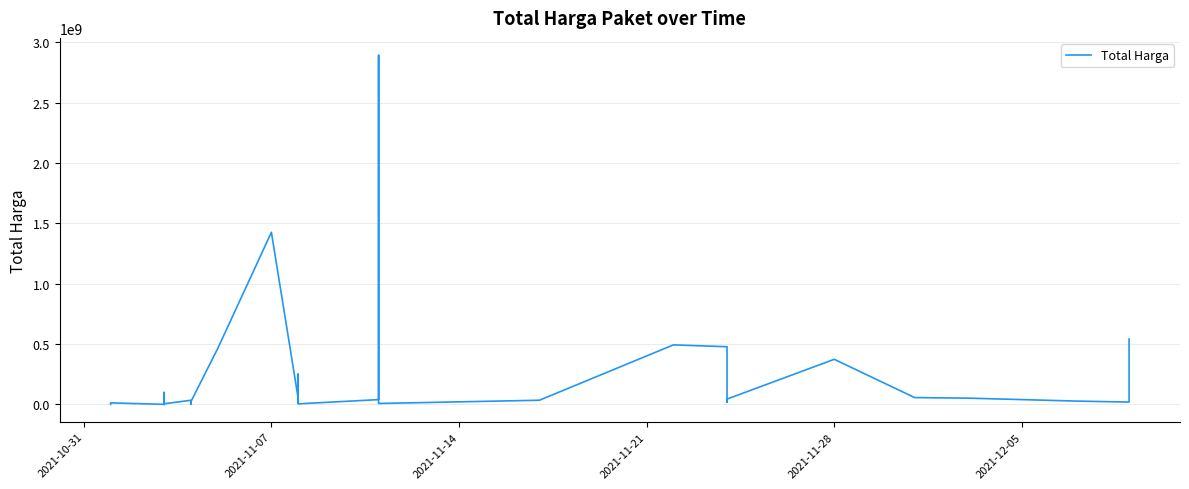

What is the value of the 21st point from the left?

4350000